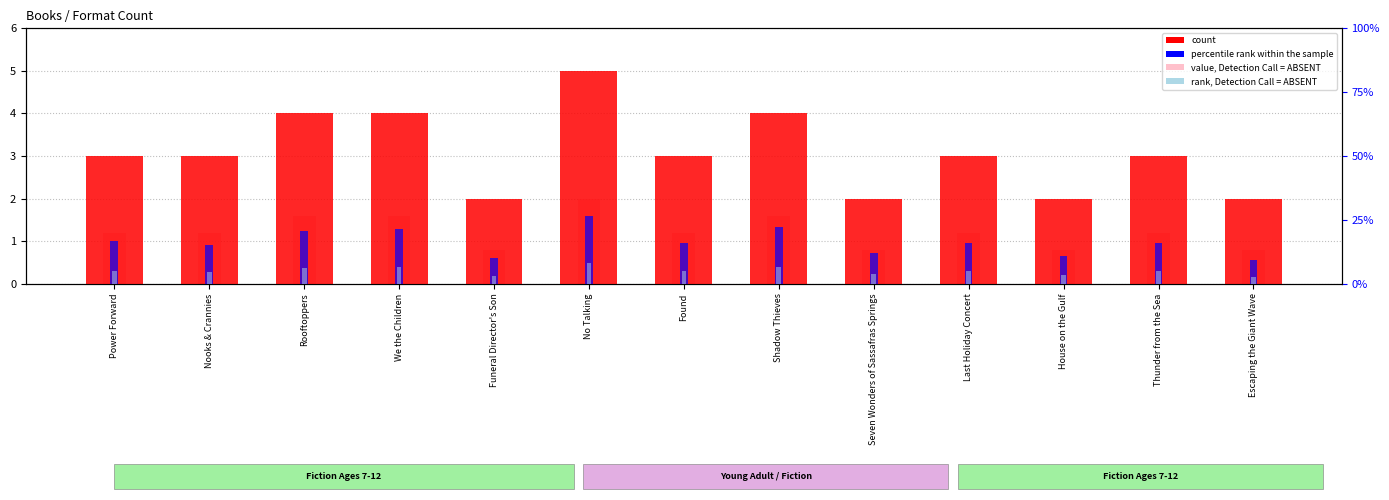

What is the difference between the maximum and minimum values in the rank, Detection Call = ABSENT series?

0.8